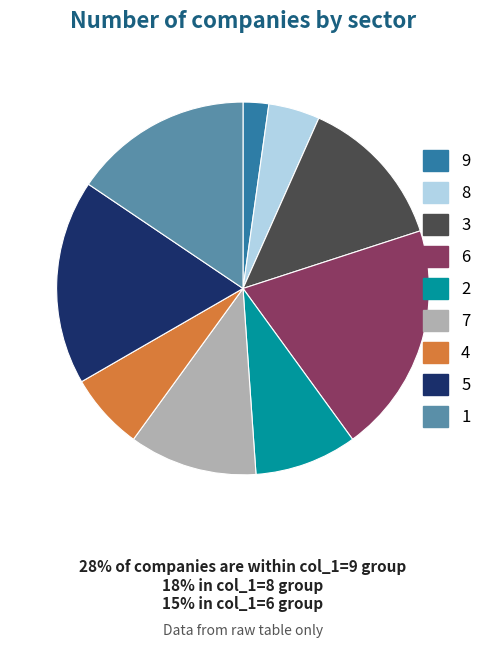

Between 7 and 3, which is larger?

3